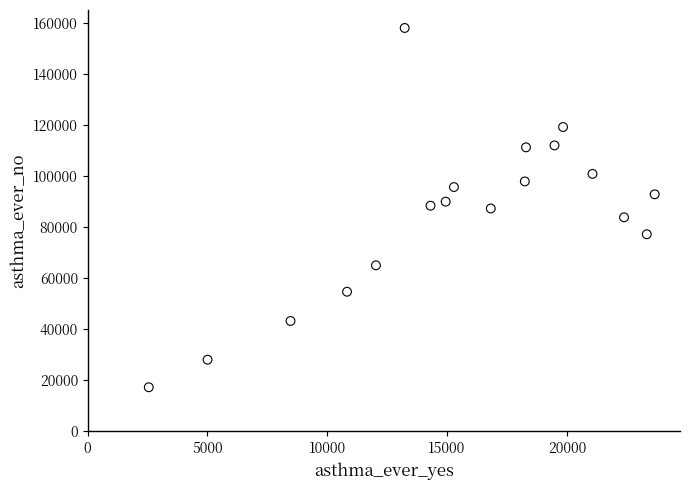

What is the range of X values (max minus min)?

21114